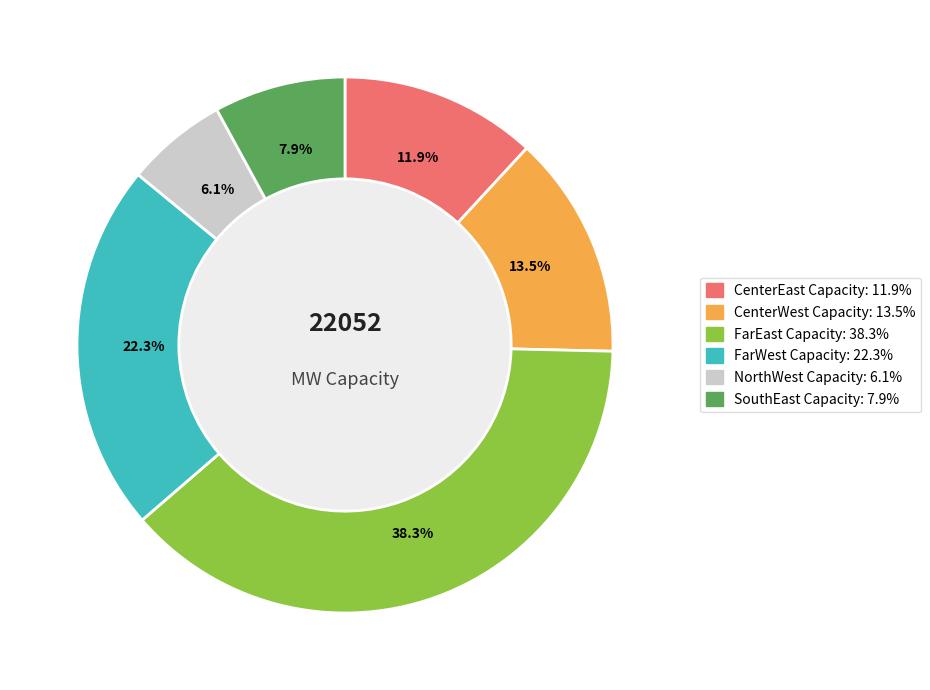

What is the largest slice in the pie chart?

FarEast Capacity